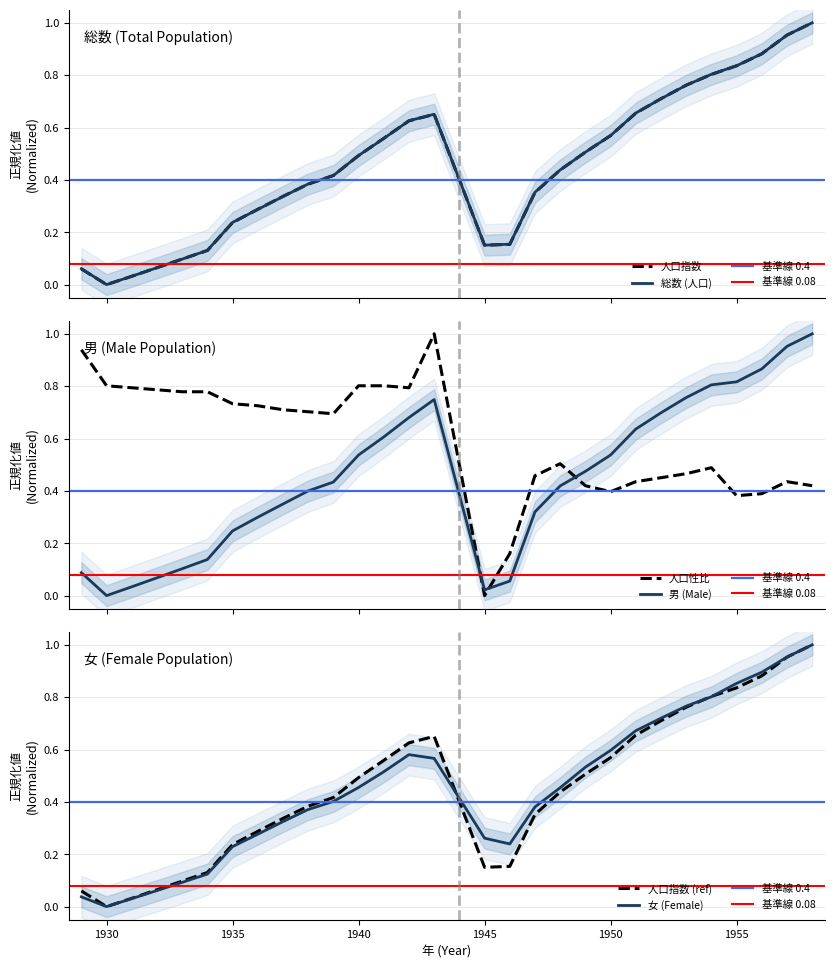

After their last crossing, which series has the higher values: 人口性比 or 男 (Male)?

男 (Male)